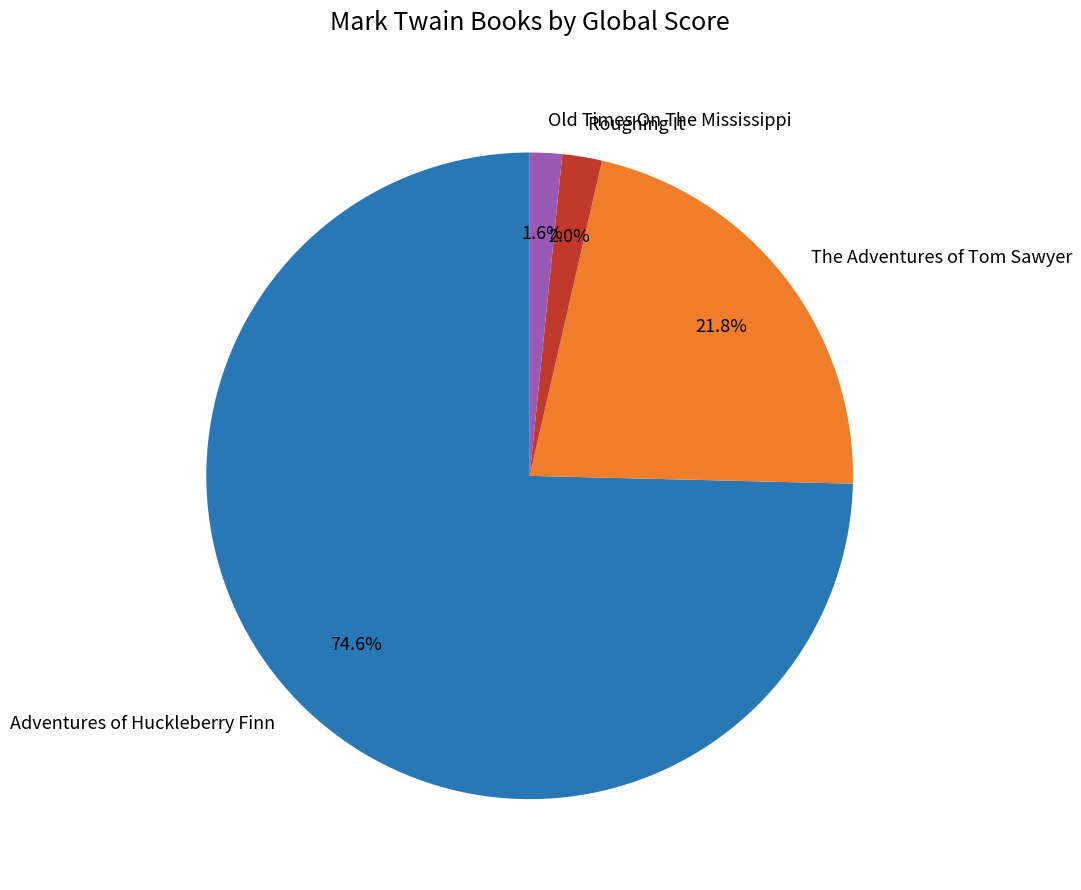

Do Old Times On The Mississippi and The Adventures of Tom Sawyer together represent more than half of the pie?

No